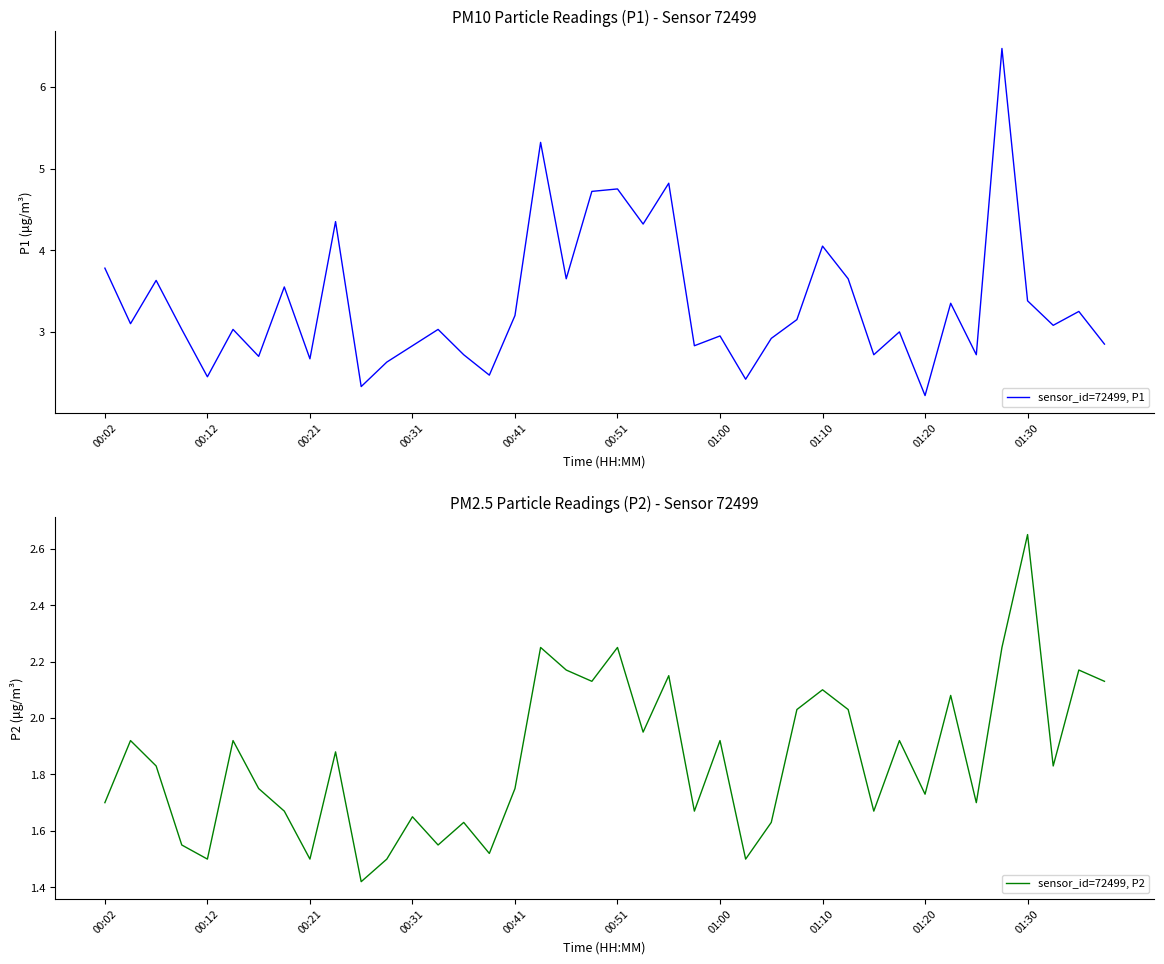

At which label is sensor_id=72499, P1 closest to 4?

01:10